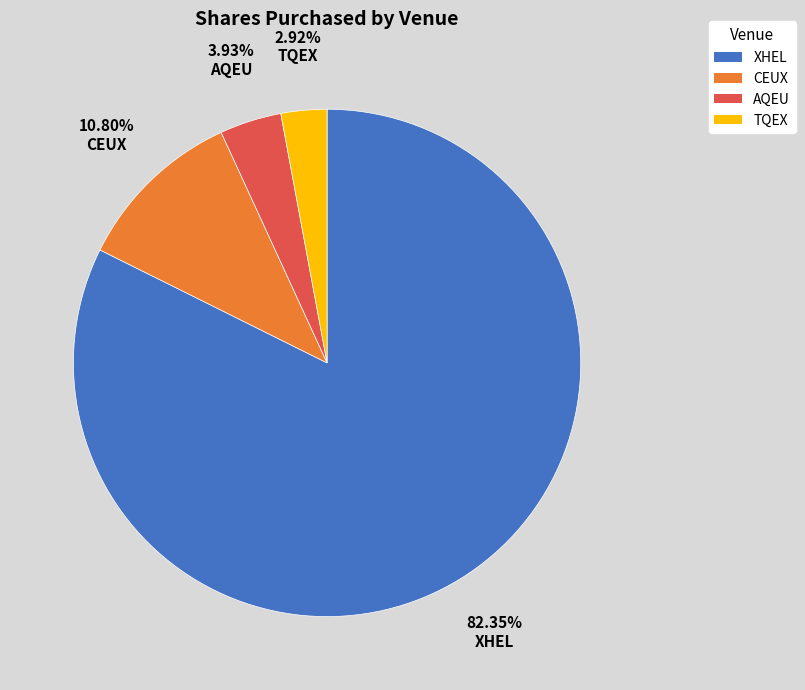

To the nearest percent, what is the combined percentage of XHEL and AQEU?

86%